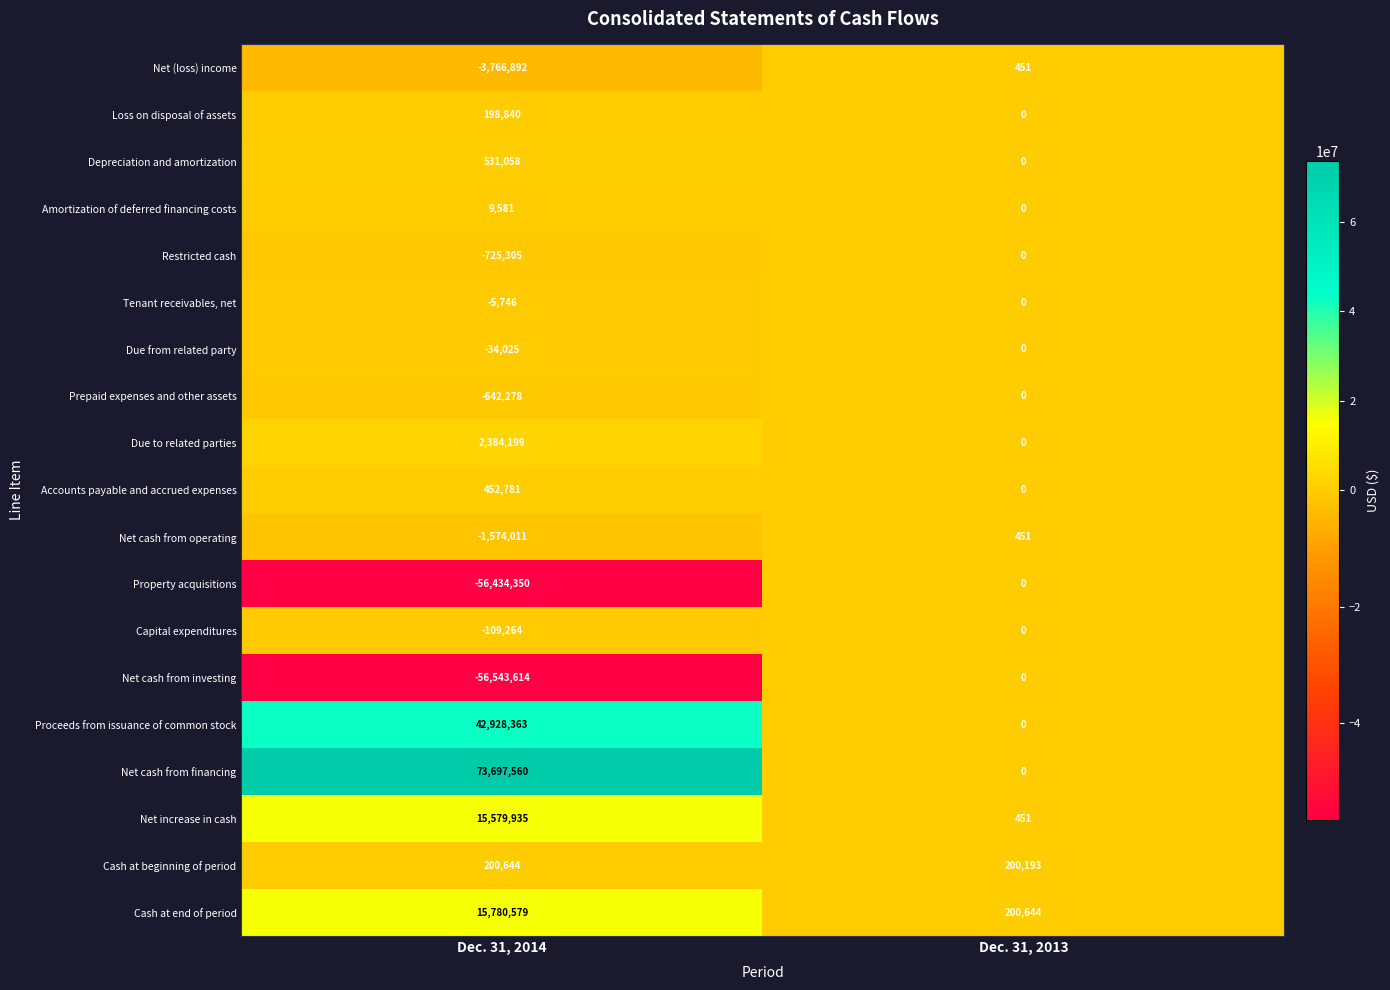

Which series has the largest range (max minus min)?

Net cash from financing